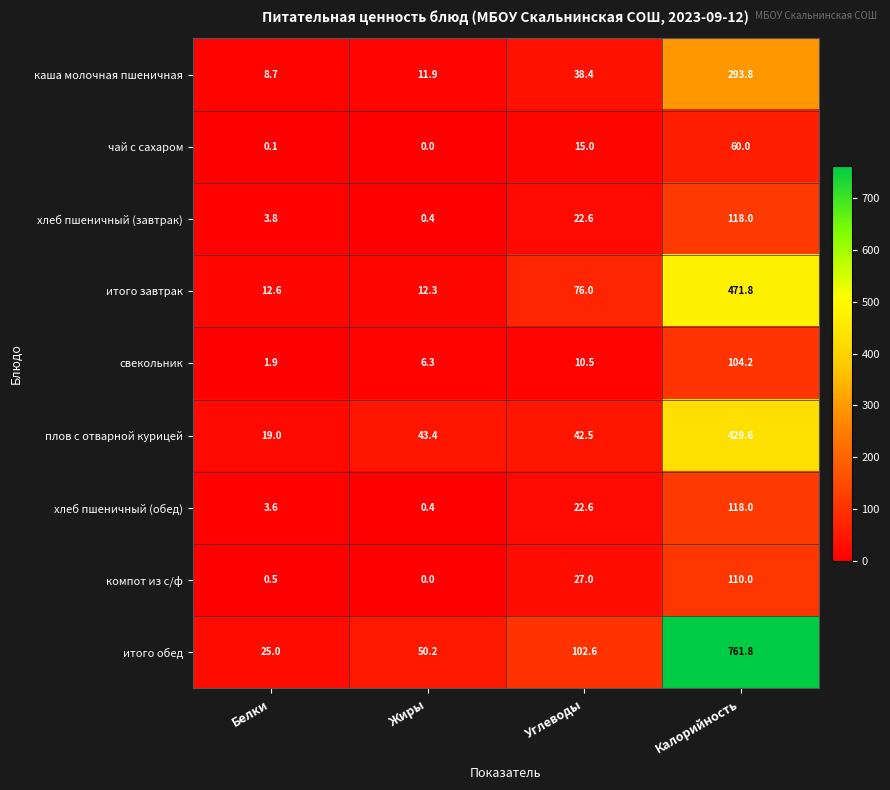

What is the sum of the хлеб пшеничный (обед) values at Жиры and Белки?

4.0